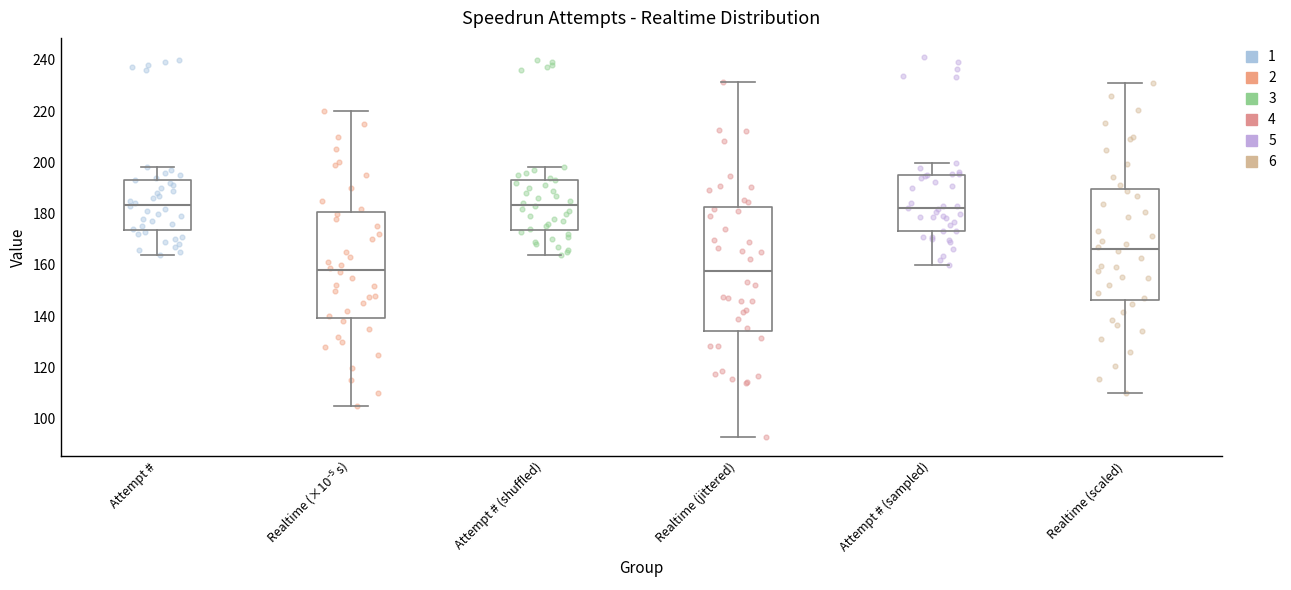

Comparing the boxes themselves (not the whiskers), which one is the tallest?

Realtime (jittered)